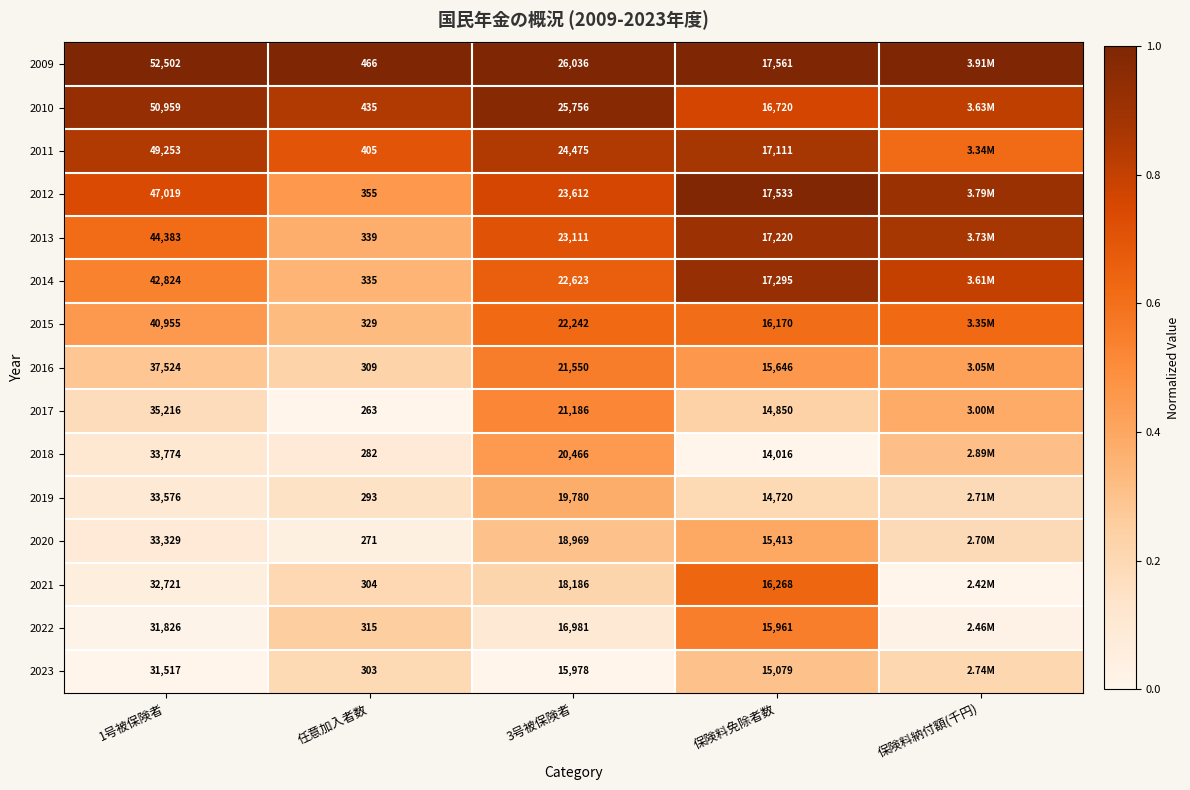

The 2011 series shows 0.7 at 任意加入者数. True or false?

True